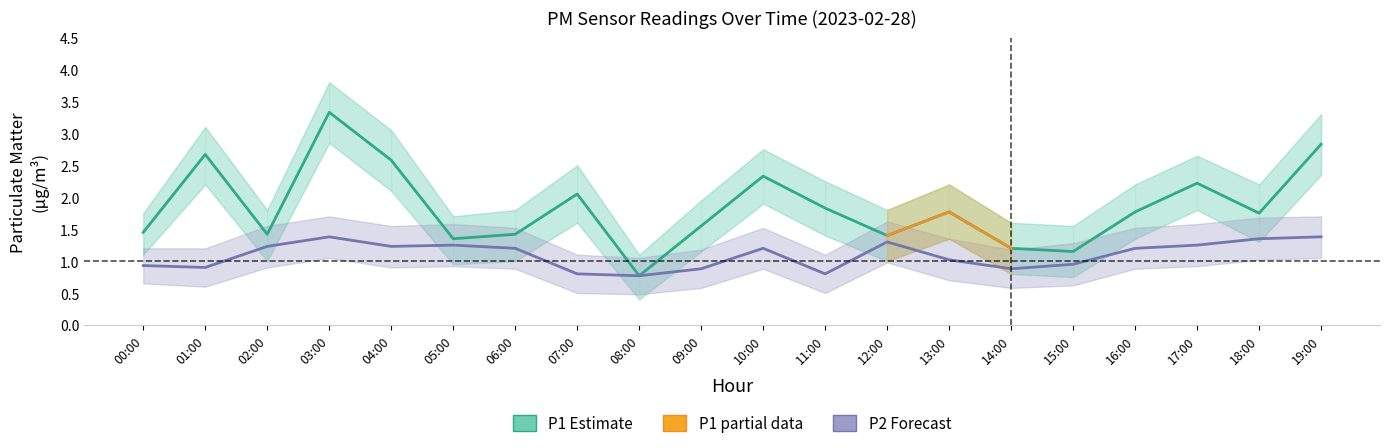

Reading left to right, what are all the values shown in this chart?

P1: 00:00=1.4	01:00=2.7	02:00=1.4	03:00=3.3	04:00=2.6	05:00=1.4	06:00=1.4	07:00=2.0	08:00=0.8	09:00=1.6	10:00=2.3	11:00=1.8	12:00=1.4	13:00=1.8	14:00=1.2	15:00=1.1	16:00=1.8	17:00=2.2	18:00=1.8	19:00=2.8
P2: 00:00=0.9	01:00=0.9	02:00=1.2	03:00=1.4	04:00=1.2	05:00=1.2	06:00=1.2	07:00=0.8	08:00=0.8	09:00=0.9	10:00=1.2	11:00=0.8	12:00=1.3	13:00=1.0	14:00=0.9	15:00=0.9	16:00=1.2	17:00=1.2	18:00=1.4	19:00=1.4